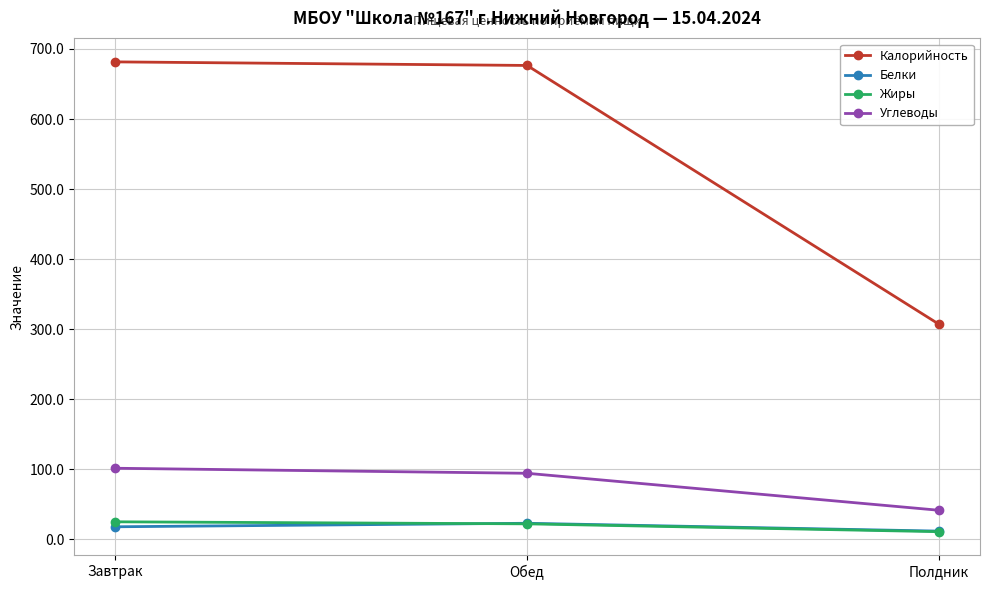

List the labels in order of Углеводы value, largest first.

Завтрак, Обед, Полдник